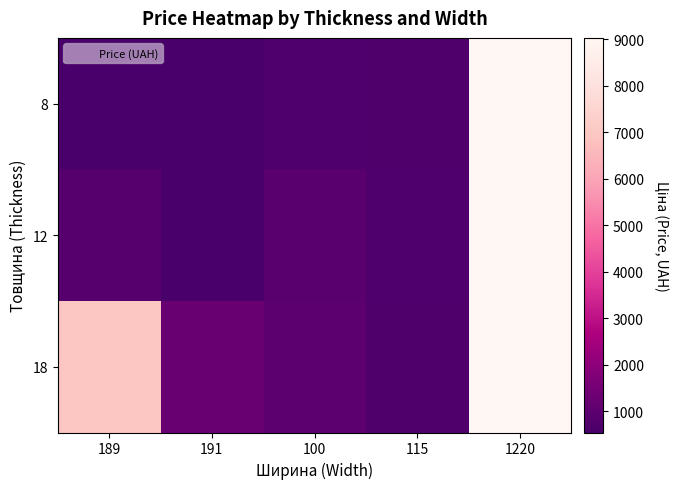

Which has a higher value, 189 or 115?

115